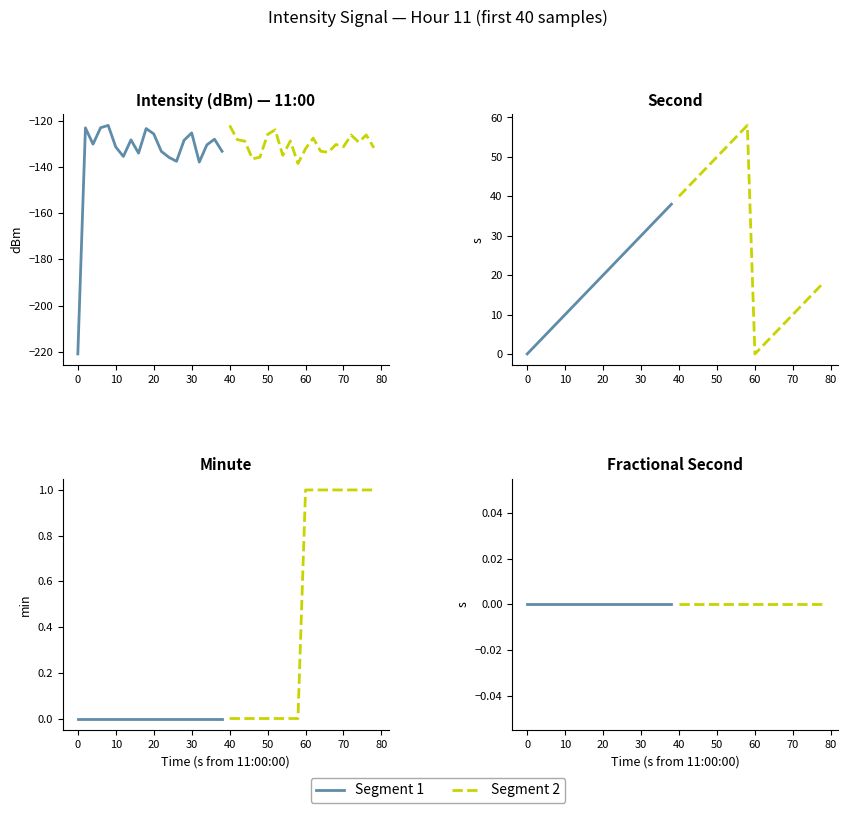

What is the highest value of the second series?

58.0